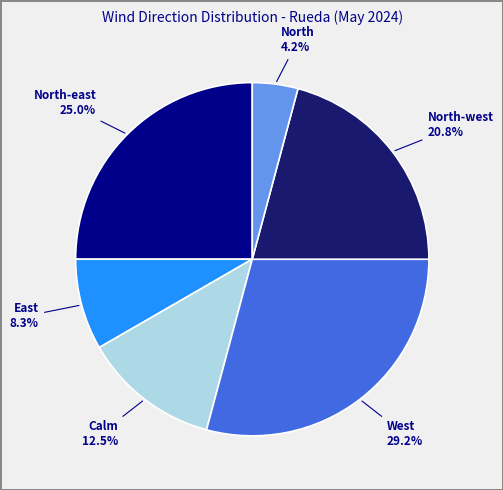

Combined, do North and Calm account for over 50%?

No